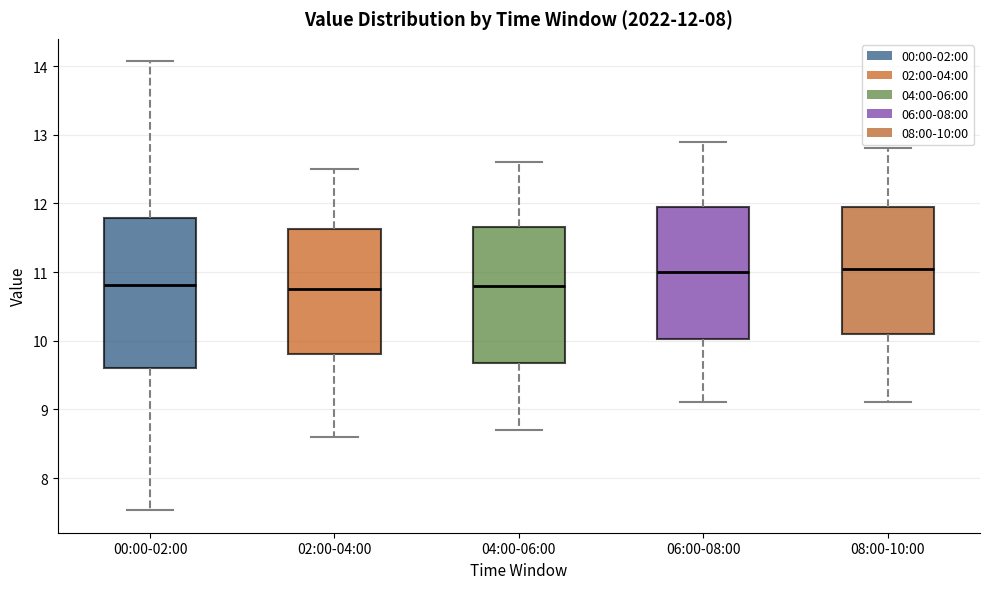

Which box is the tallest, from its lower edge to its upper edge?

00:00-02:00